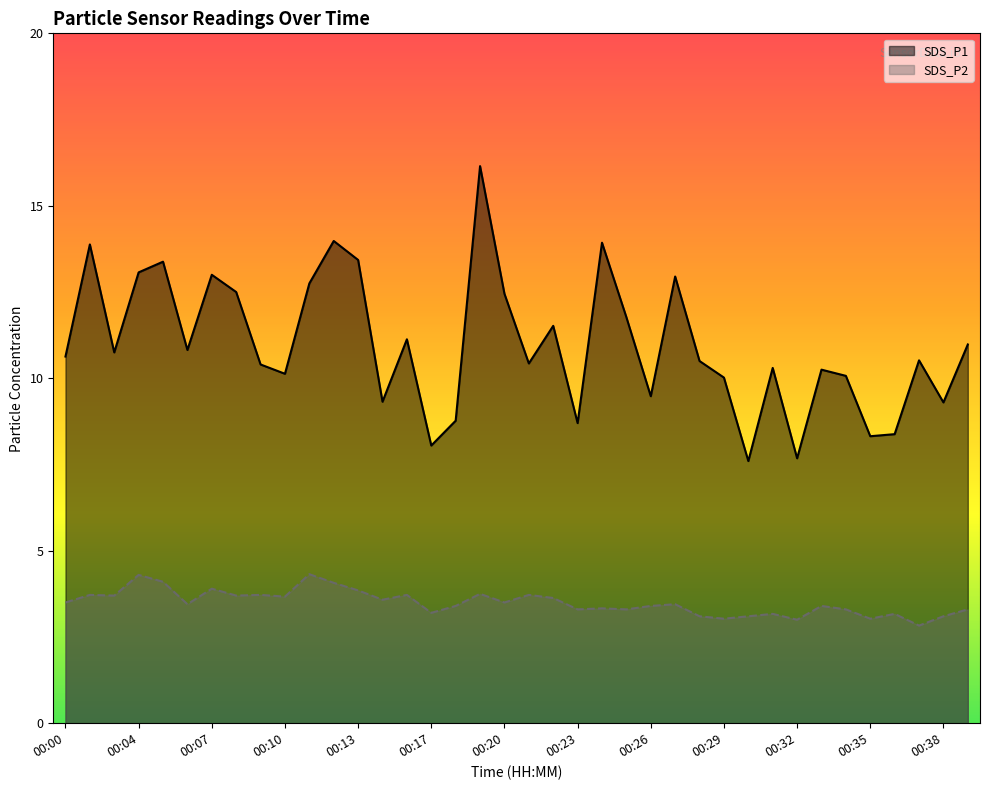

What is the sum of the SDS_P1 values at 00:10 and 00:35?

18.5